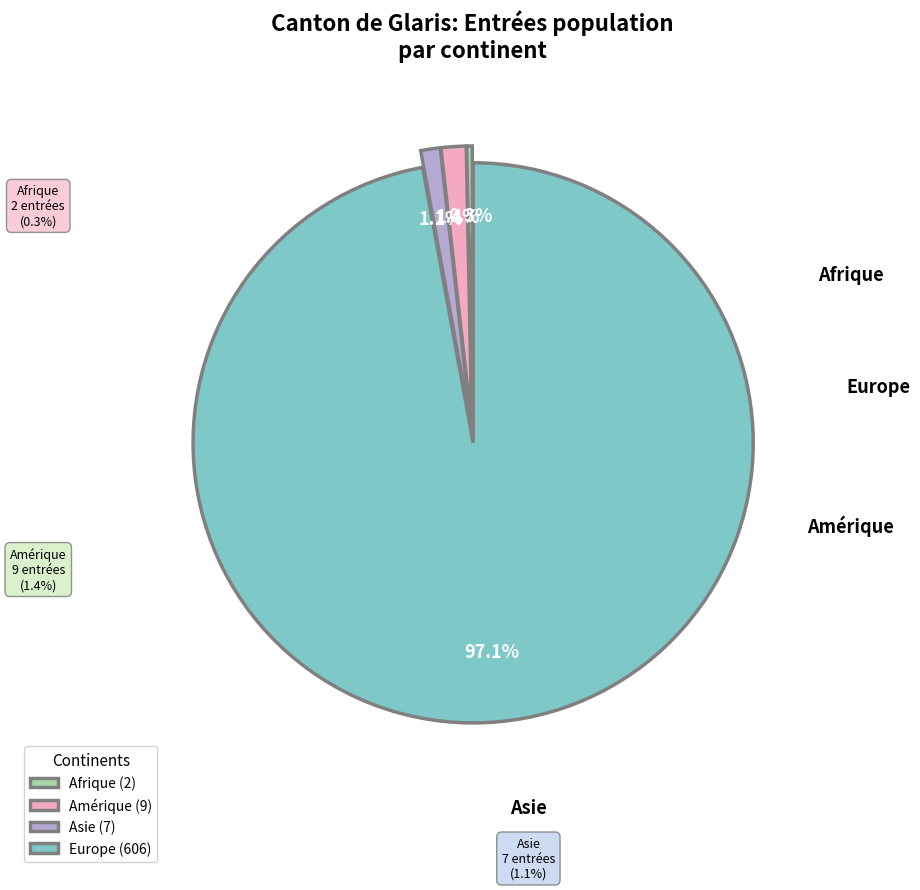

The Afrique slice represents 0% of the pie. True or false?

True